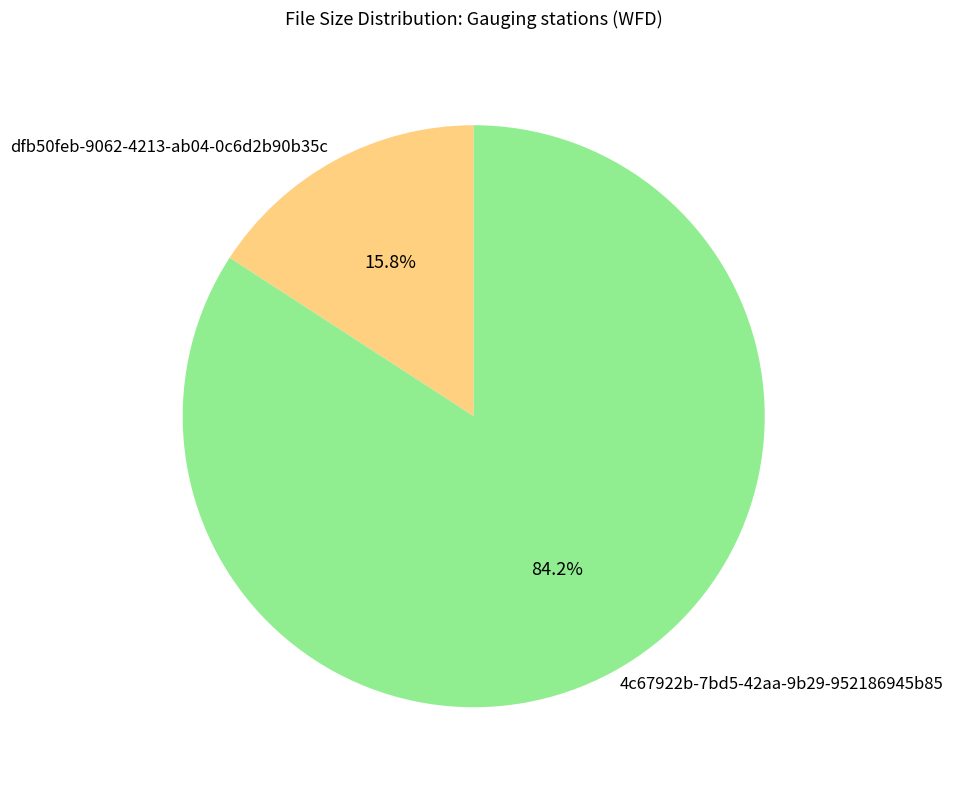

How much of the chart is everything except 4c67922b-7bd5-42aa-9b29-952186945b85?

15.8%